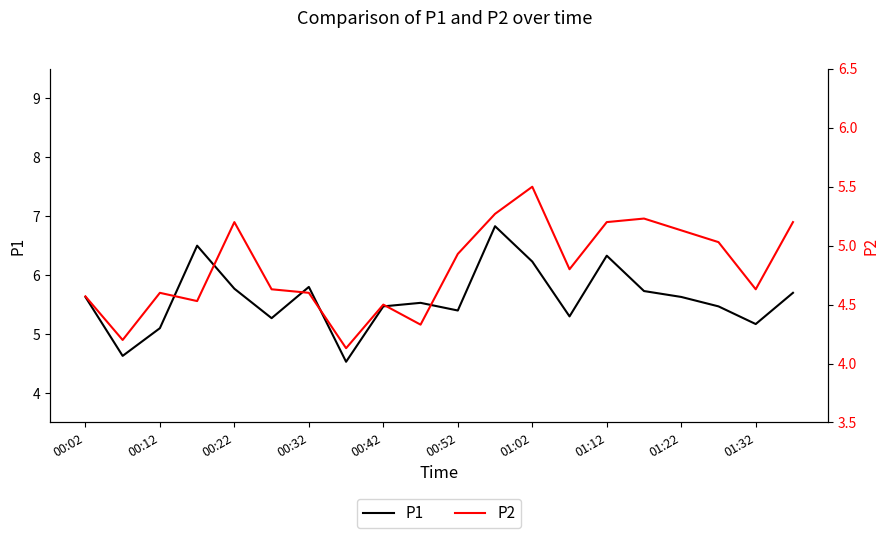

The P2 series shows 7.9 at 00:02. True or false?

False